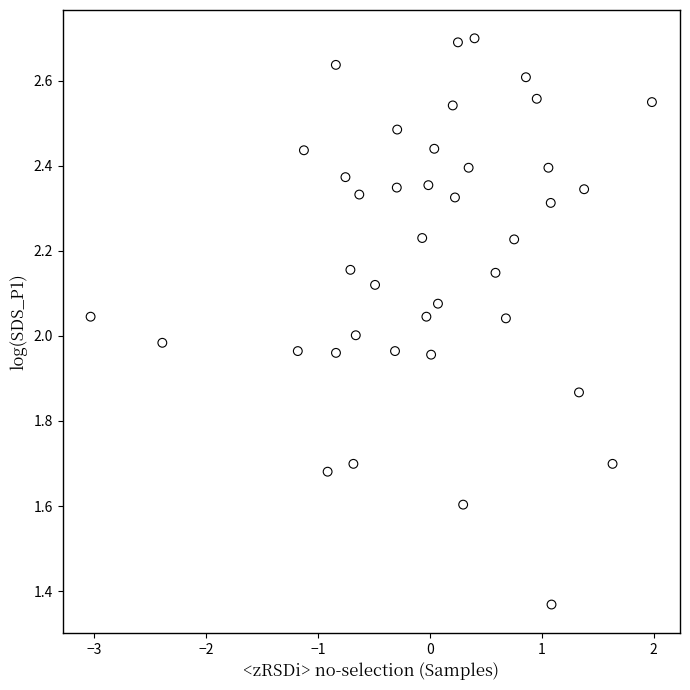

What is the range of X values (max minus min)?

5.0